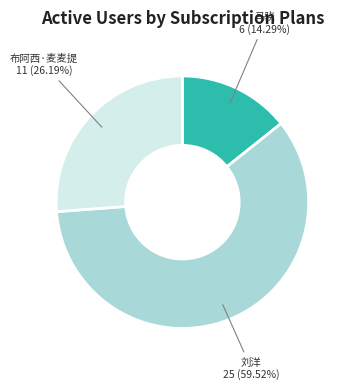

Does any single category account for the majority?

Yes